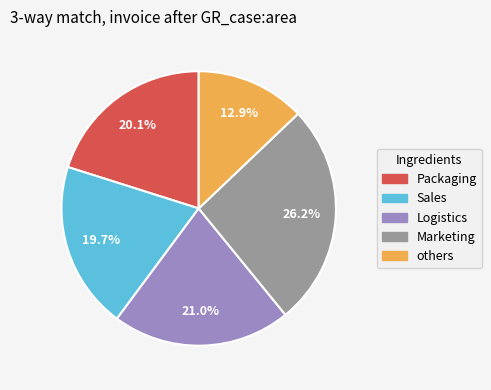

Which category has the biggest portion of the pie?

Marketing